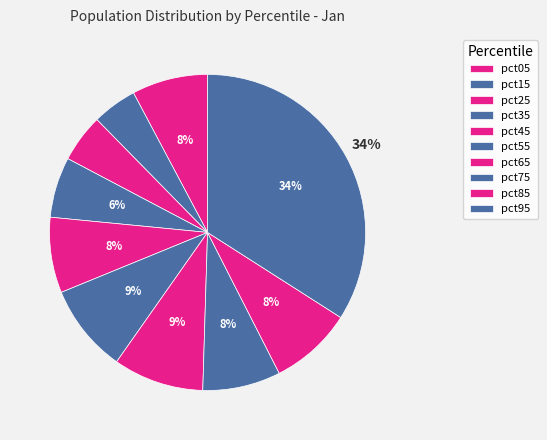

How many segments does this pie chart have?

10